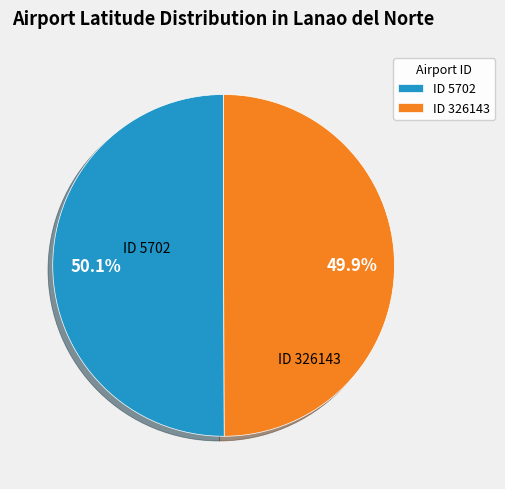

To the nearest percent, what is the average slice percentage?

50%